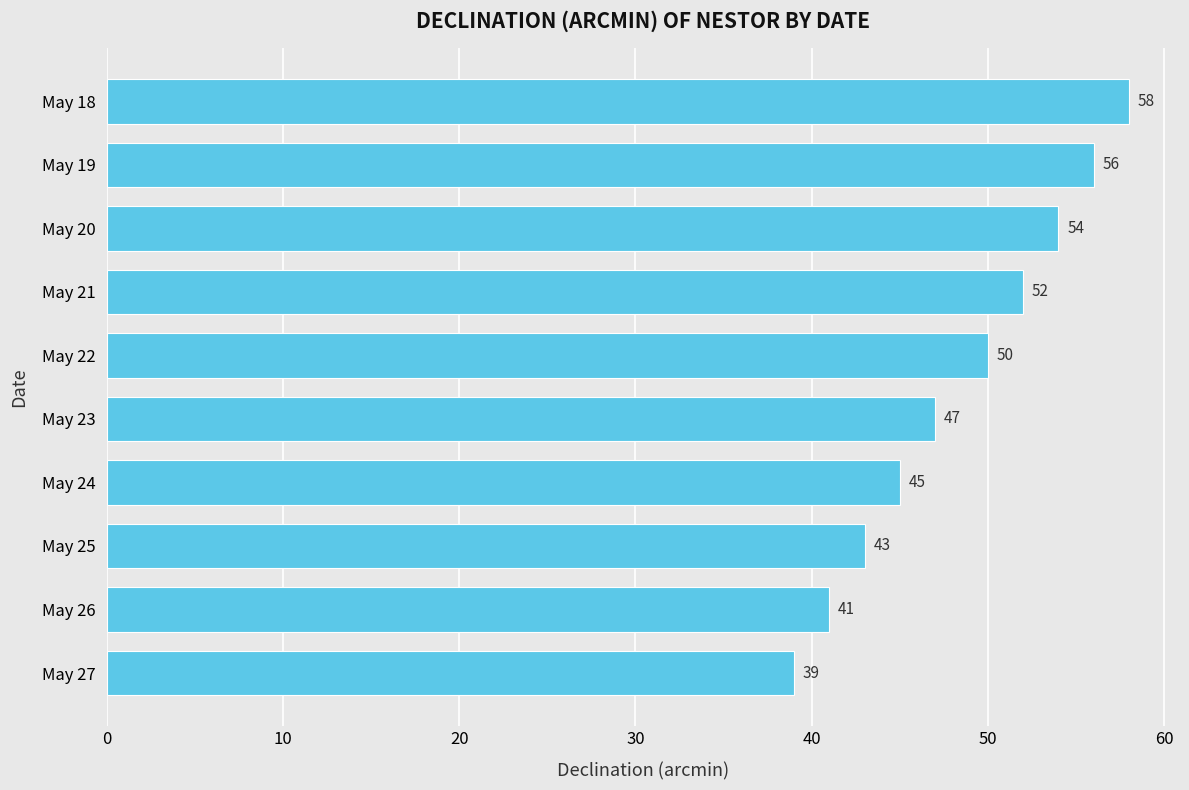

What is the value of the 2nd bar from the top?

56